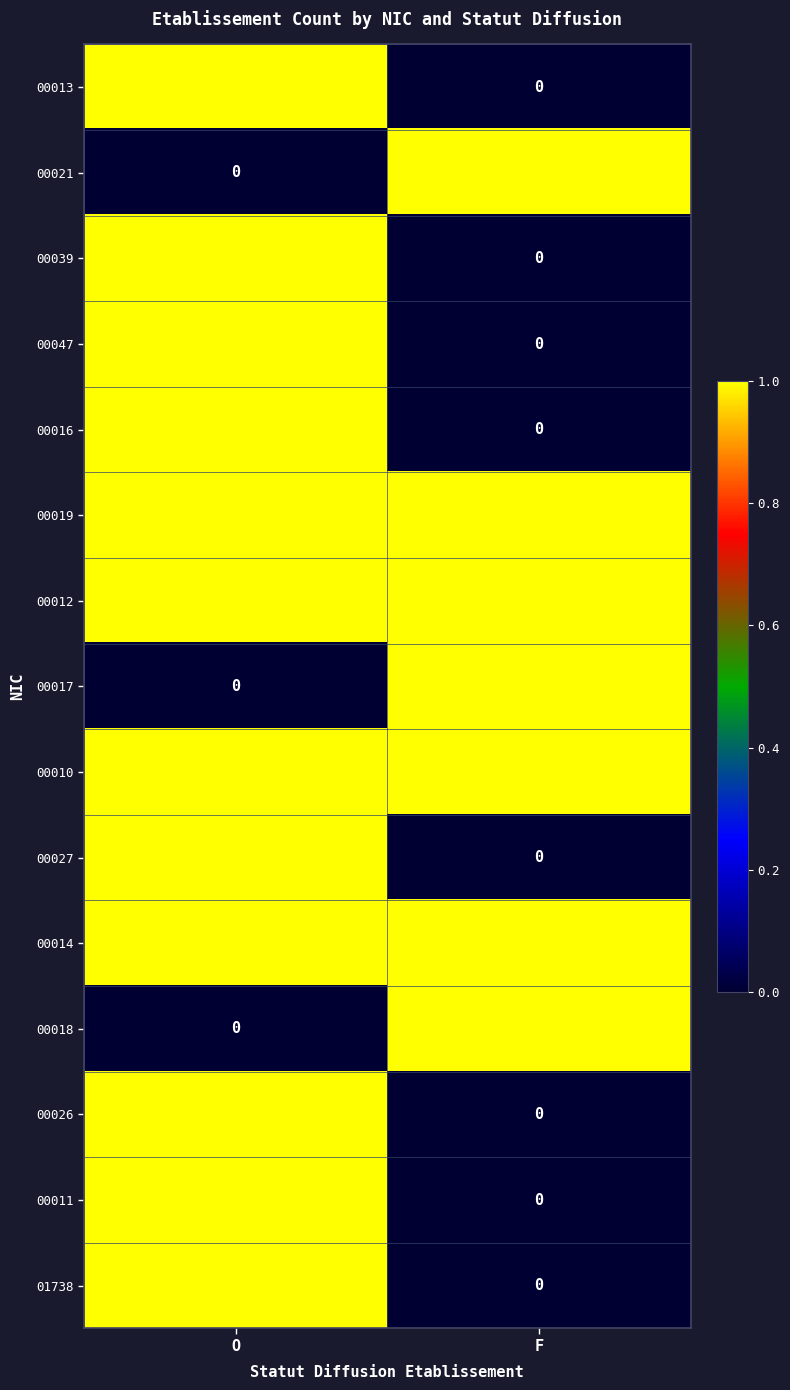

What is the difference between the highest and lowest values at O?

1